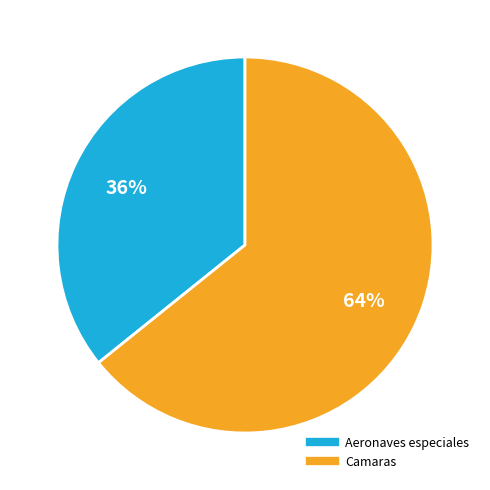

Which category has the smallest portion of the pie?

Aeronaves especiales